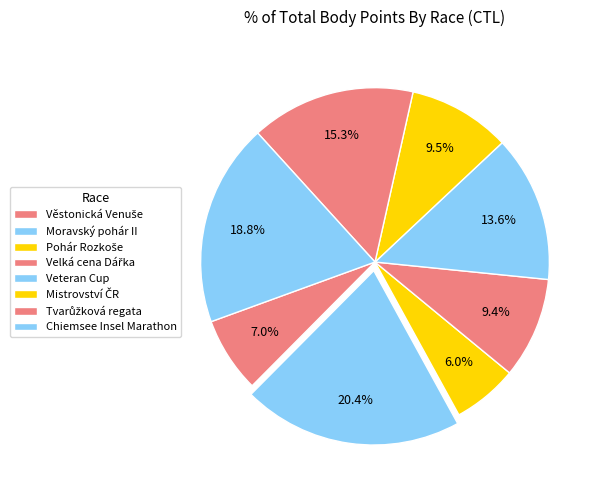

Count the number of slices in the pie.

8